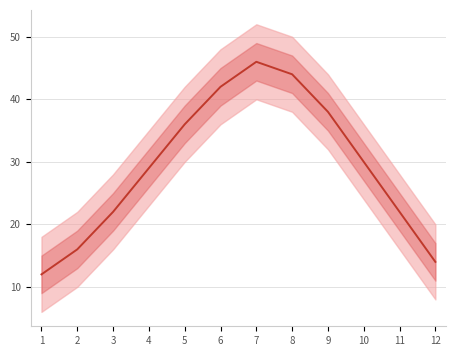

What is the approximate value at 8, to the nearest 10?

40